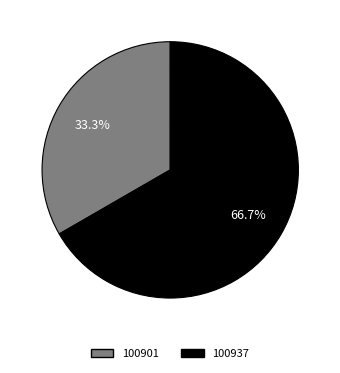

What portion of the pie excludes 100937?

33.3%